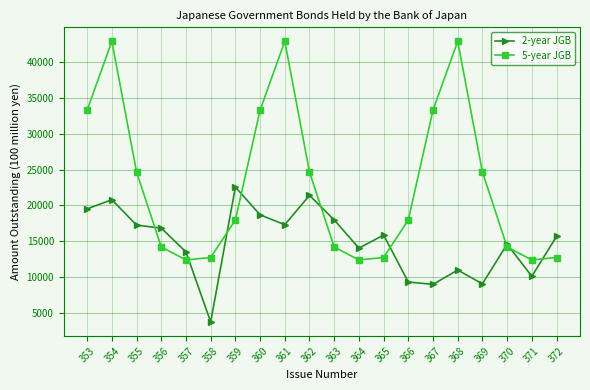

How many interior local valleys does the 2-year JGB series have?

6